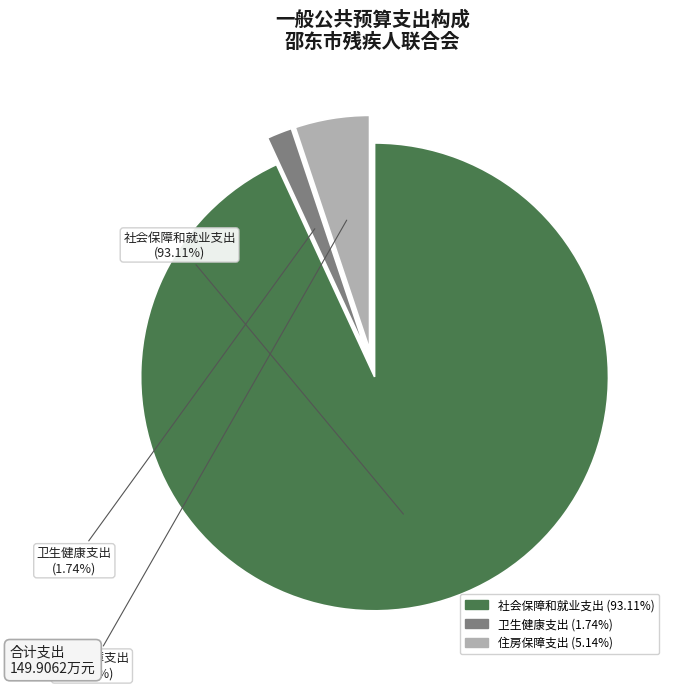

Between 社会保障和就业支出 and 卫生健康支出, which is larger?

社会保障和就业支出